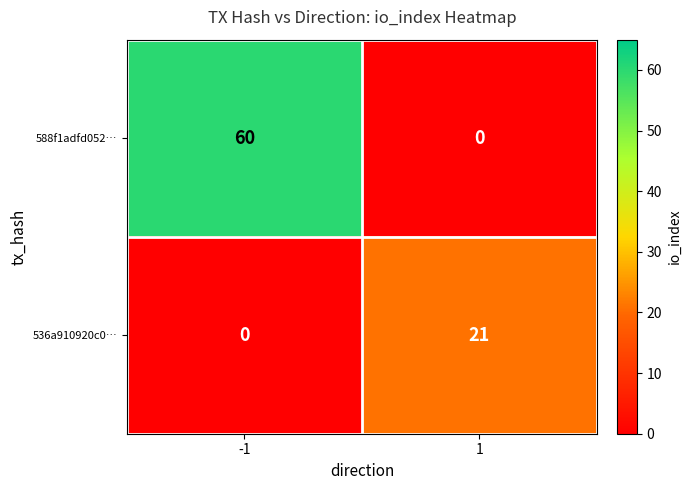

Which series has the largest total across all categories?

588f1adfd052…